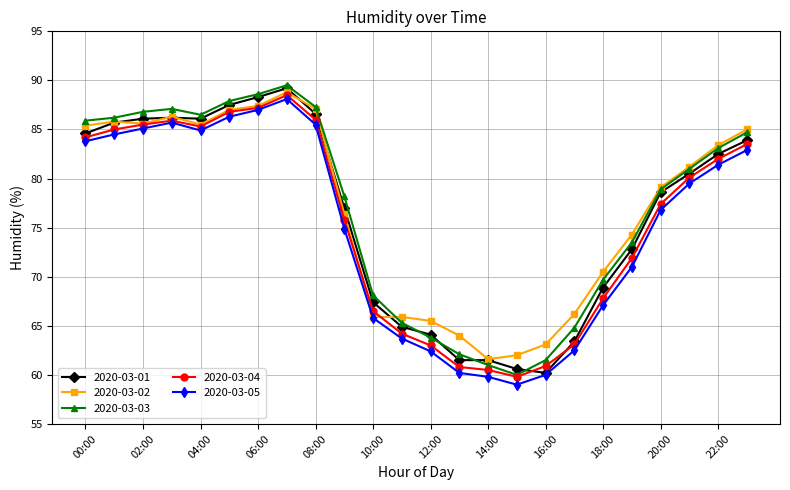

What is the maximum value shown in the chart?

89.5